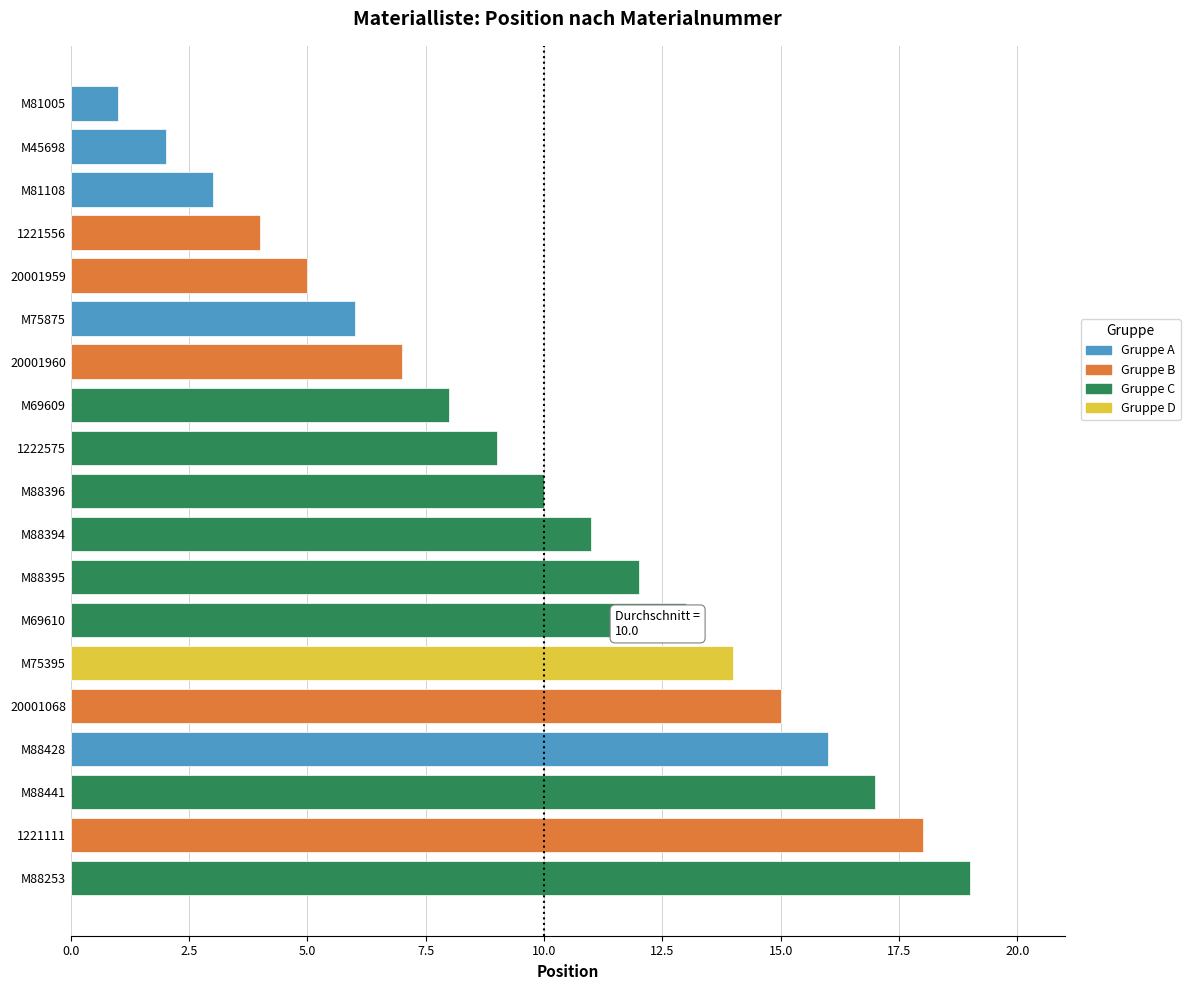

How many categories are shown in the chart?

19